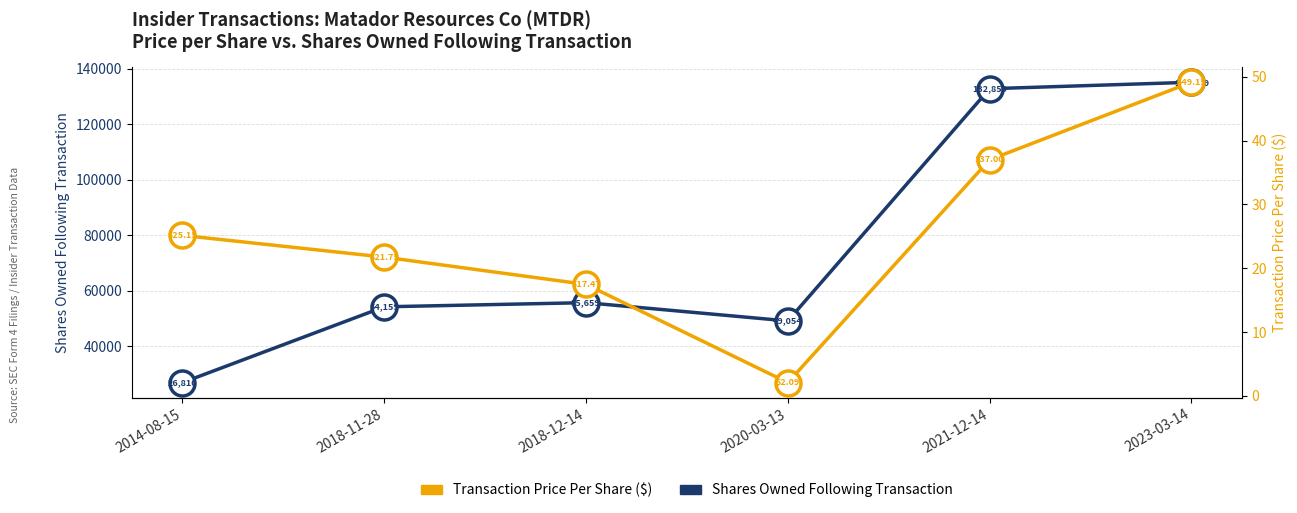

Is it true that Transaction Price Per Share ($) equals 29.0 at 2018-11-28?

False